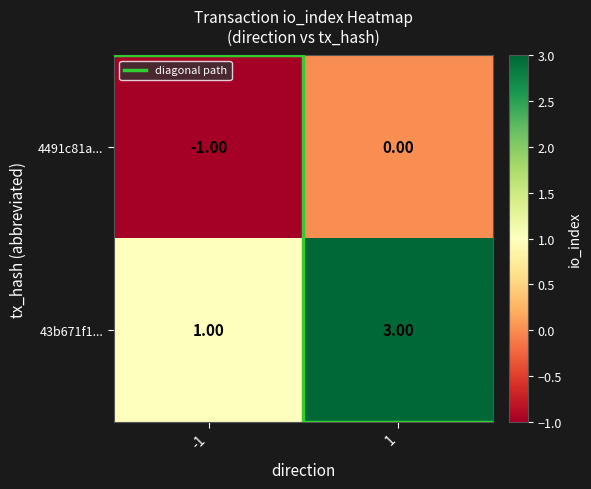

Which label corresponds to the largest value in the chart?

1